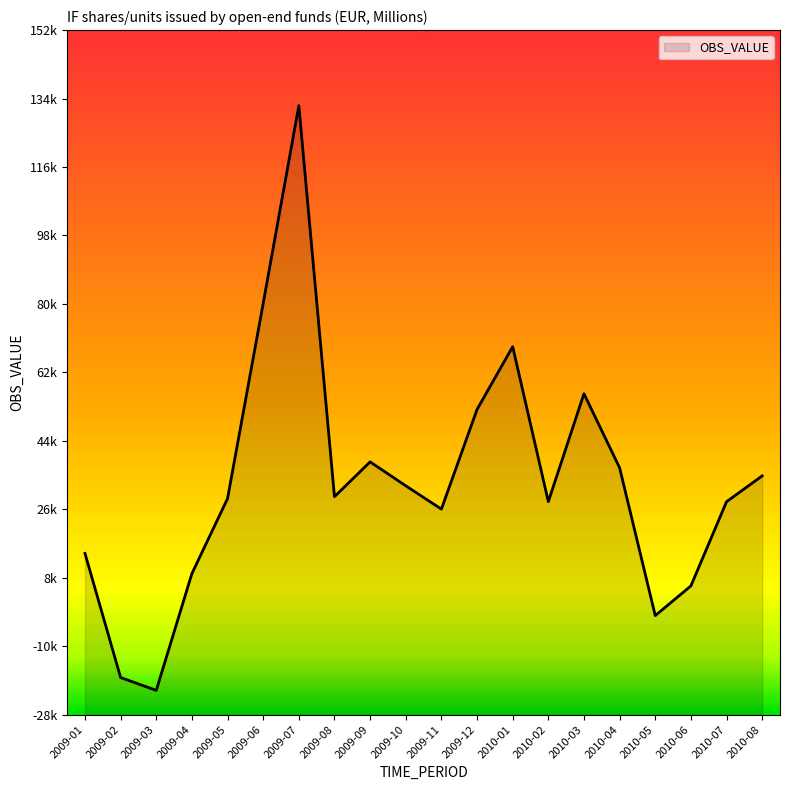

What is the change in value from 2009-03 to 2010-08?

+56145.1